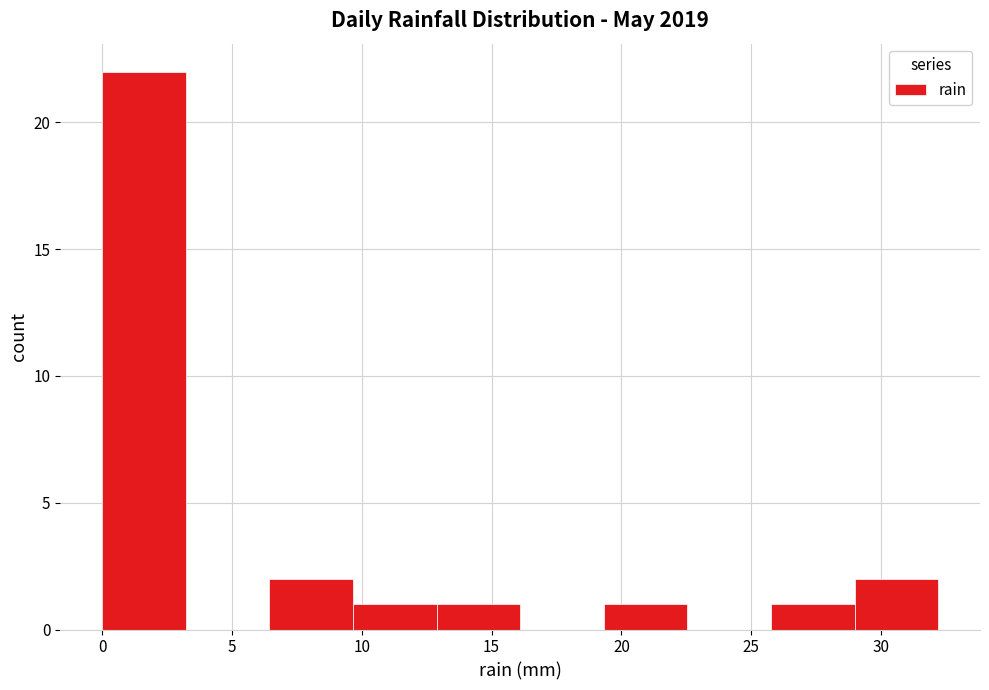

Reading left to right, transcribe this chart: for each bar, give the range it covers on the x-axis and its height. Neither the bar edges nor the heights are printed on the chart, so give them approximately, as read against the axes.

0.0 to 3.0: 22
3.0 to 6.5: 0
6.5 to 9.5: 2
9.5 to 13.0: 1
13.0 to 16.0: 1
16.0 to 19.5: 0
19.5 to 22.5: 1
22.5 to 26.0: 0
26.0 to 29.0: 1
29.0 to 32.0: 2